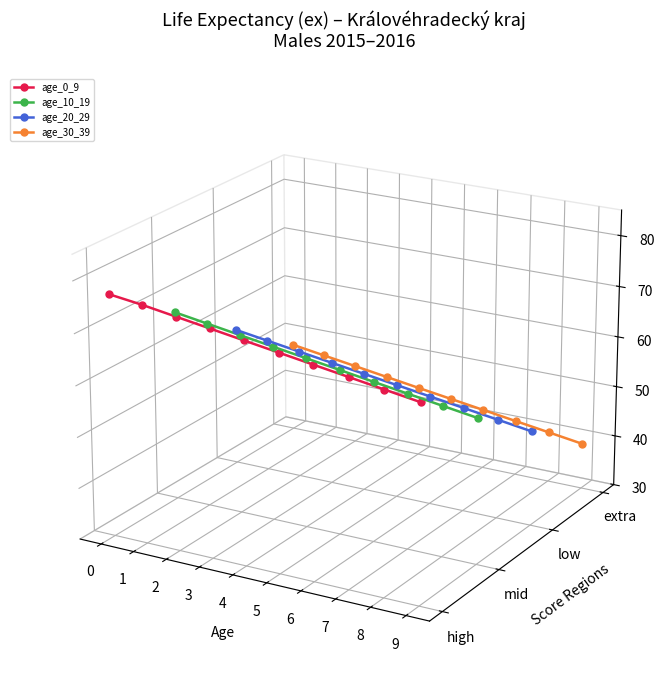

Rank the series at 6 from lowest to highest value.

age_30_39, age_20_29, age_10_19, age_0_9